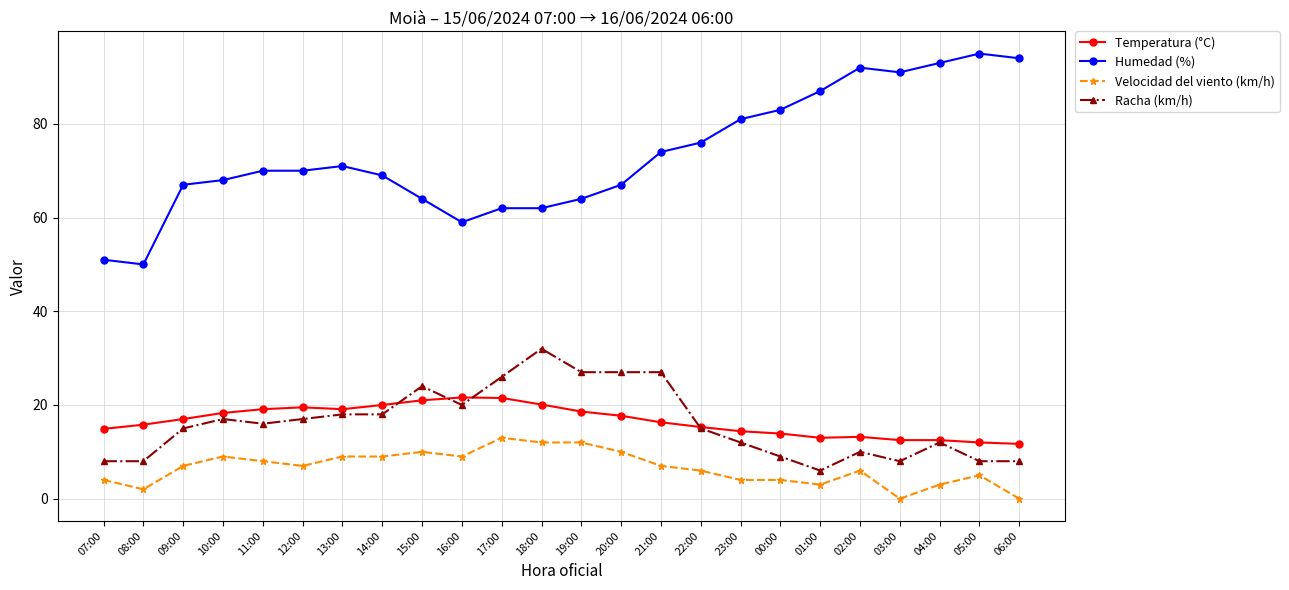

Is it true that Racha (km/h) equals 15.8 at 23:00?

False